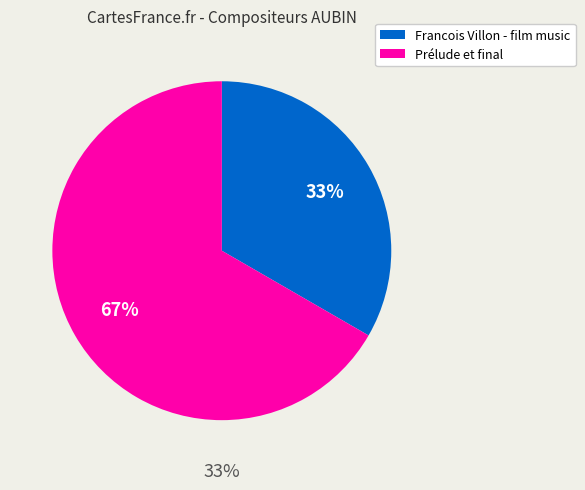

To the nearest percent, what is the difference between the largest and smallest slice percentages?

33%